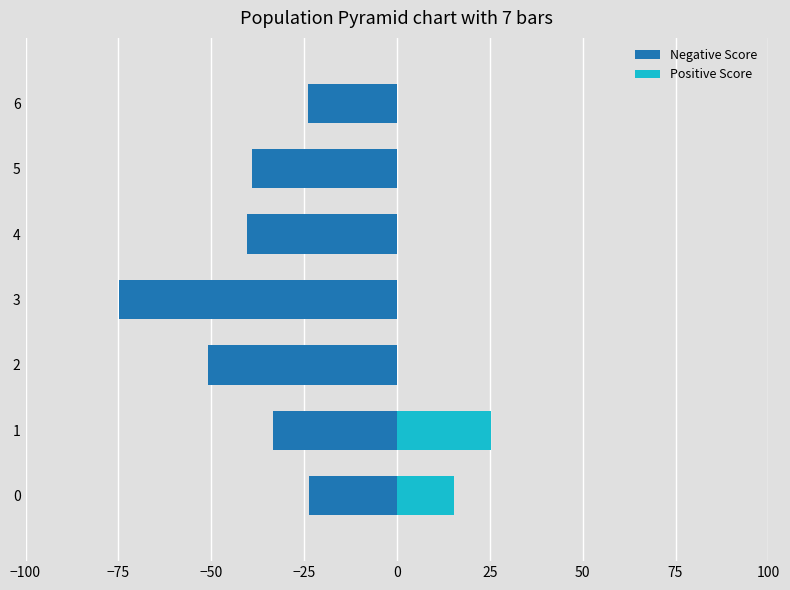

Is the value of Negative Score at 1 greater than the value of Positive Score at 1?

No